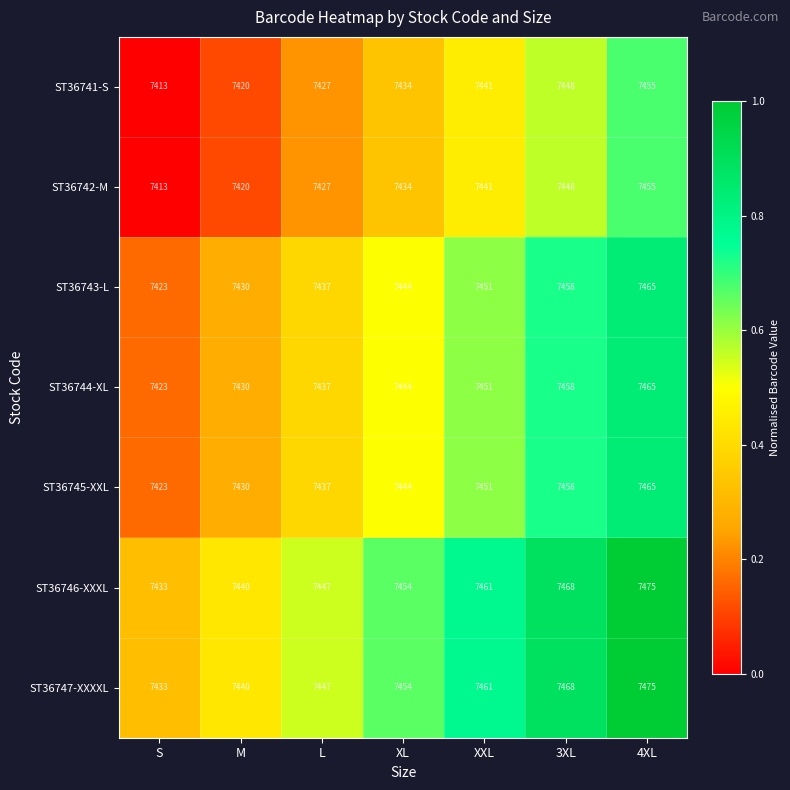

At which label does ST36742-M reach its peak?

4XL